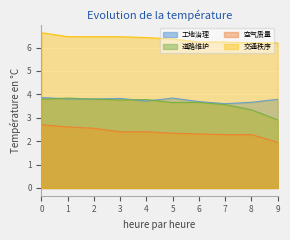

At which category is the sum across all series the highest?

0